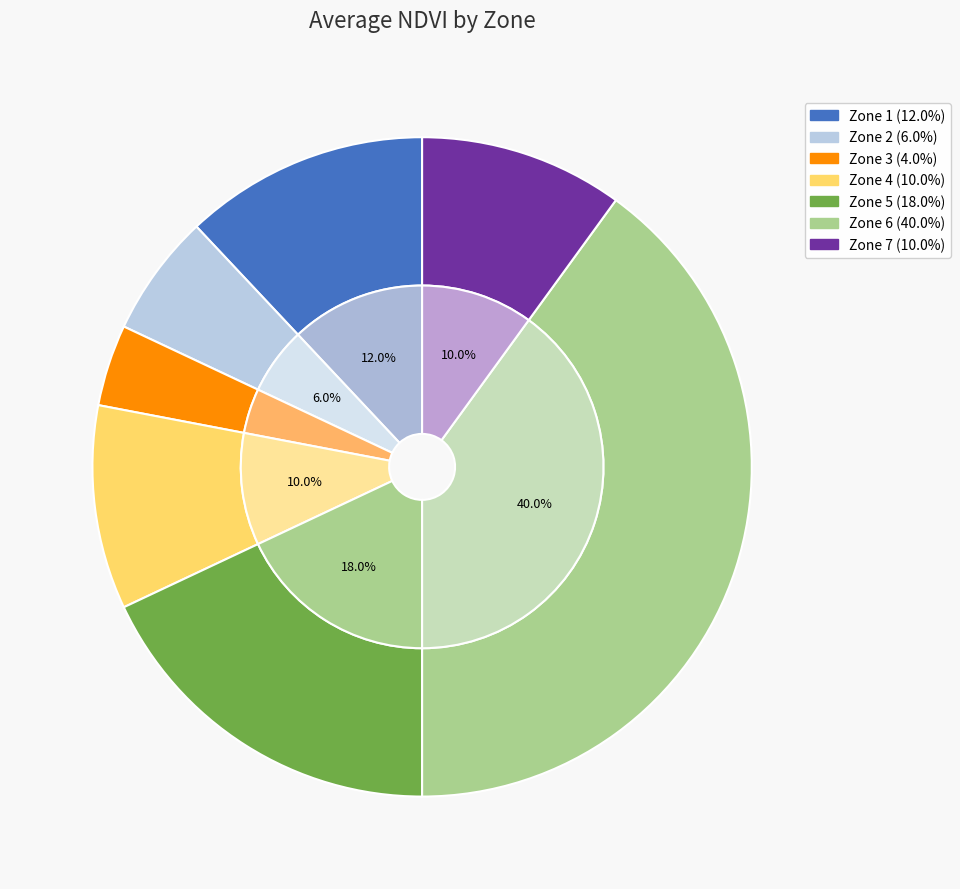

To the nearest percent, what percentage of the pie is Zone 6?

40%